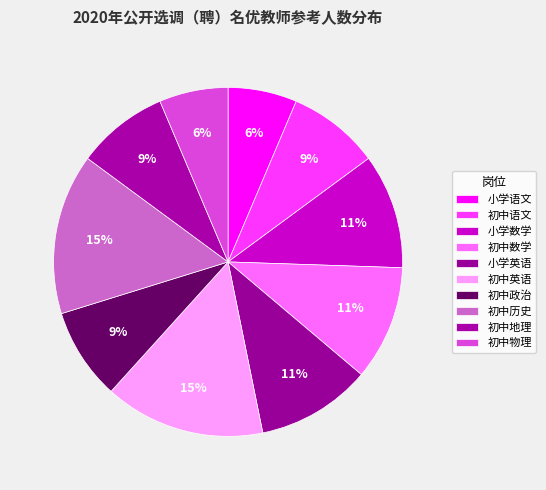

What portion of the pie excludes 初中物理?

93.6%